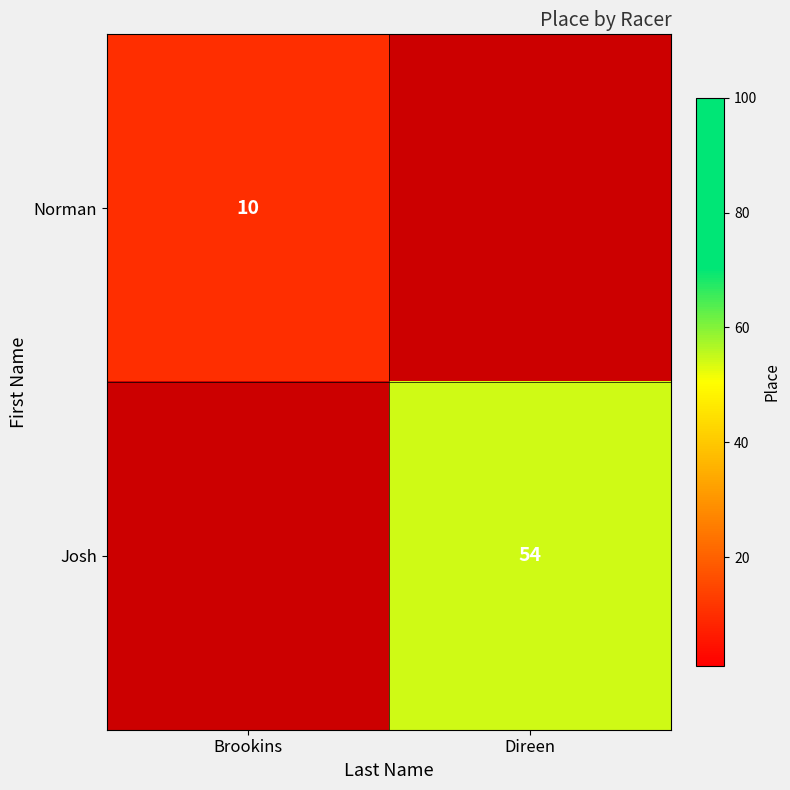

Count the number of data series in this chart.

2